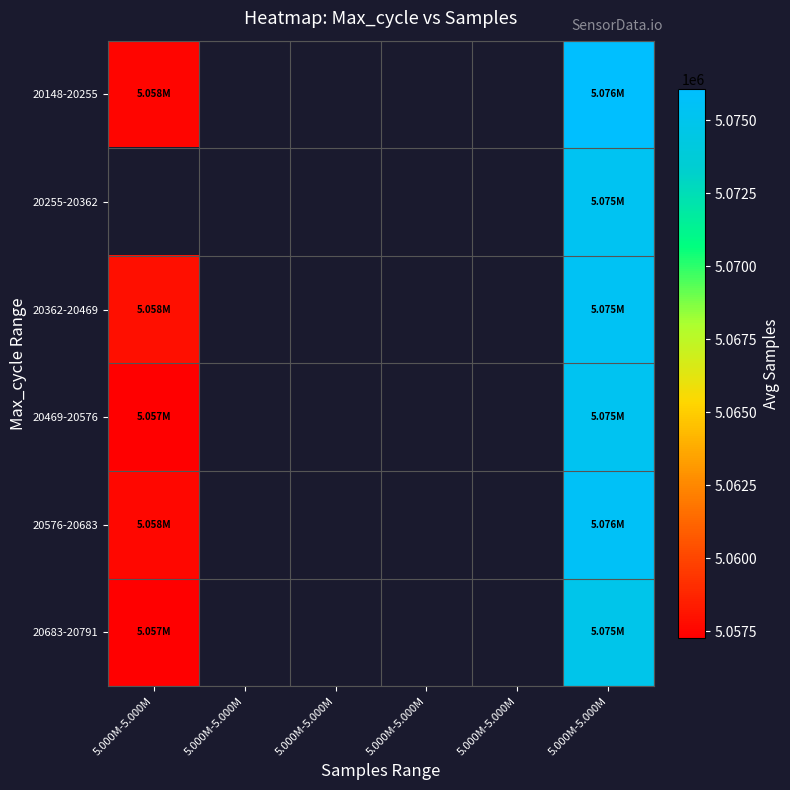

Which series has the largest range (max minus min)?

20148-20255